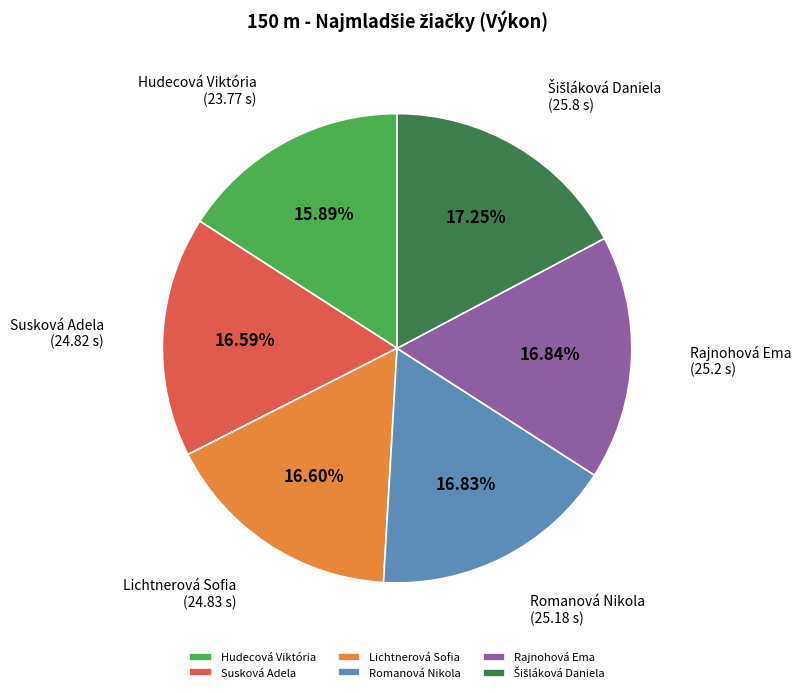

How many segments does this pie chart have?

6